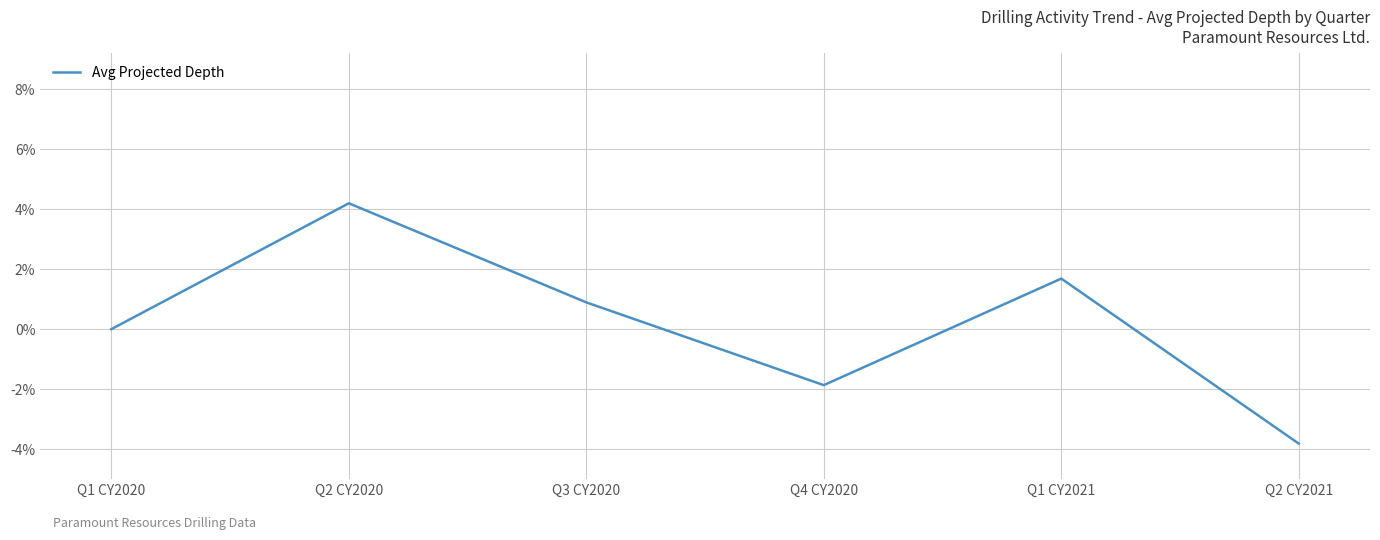

What position from the left is Q1 CY2021?

5